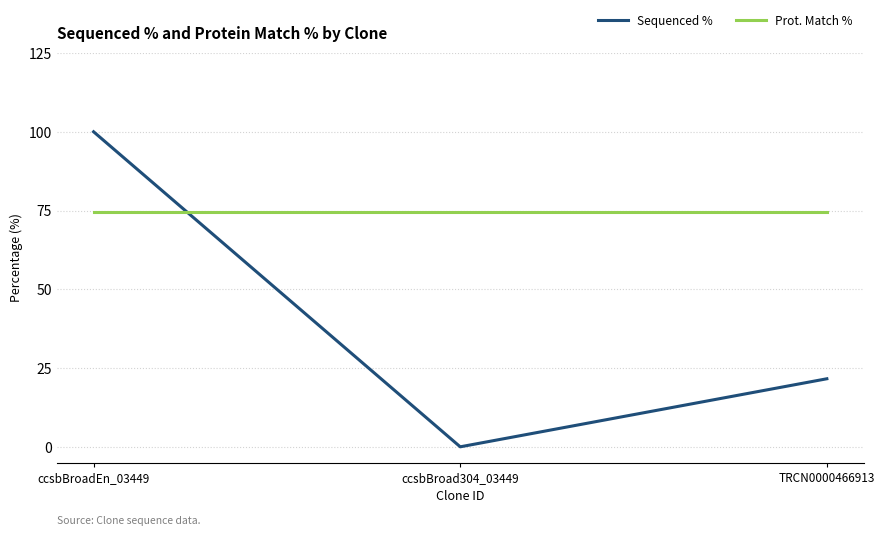

Which category has the highest value across all series?

ccsbBroadEn_03449